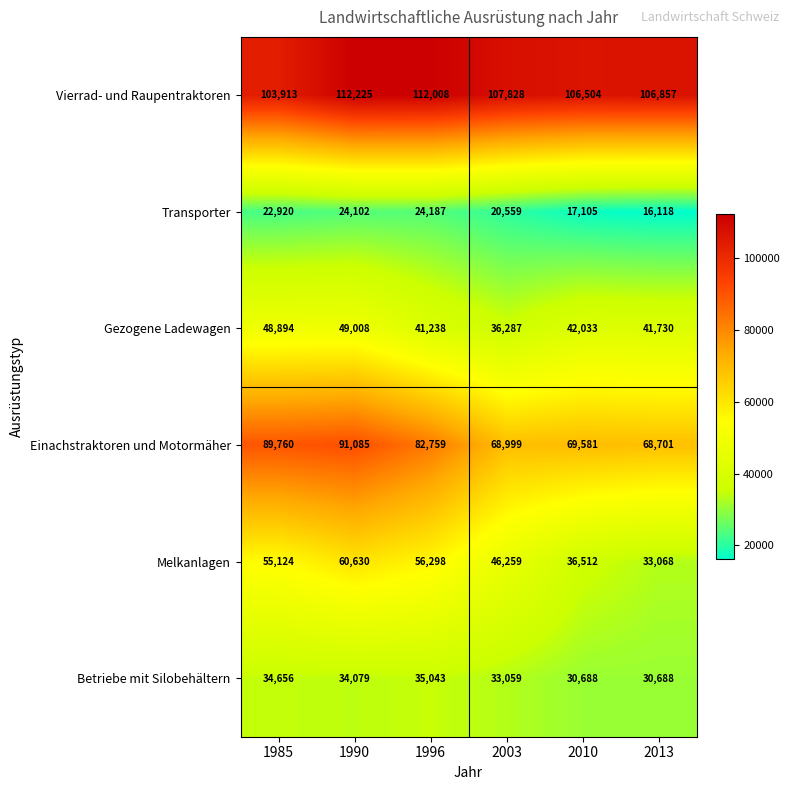

What is the difference between the second highest and second lowest values in the Gezogene Ladewagen series?

7656